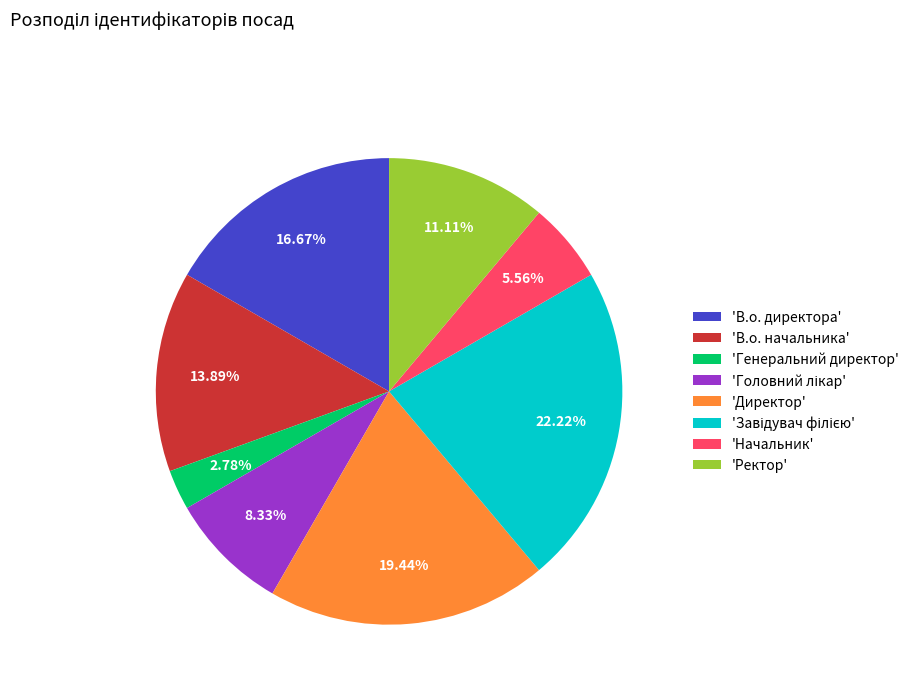

Approximately how many times larger is the value at 'Начальник' compared to 'Генеральний директор'?

2.0